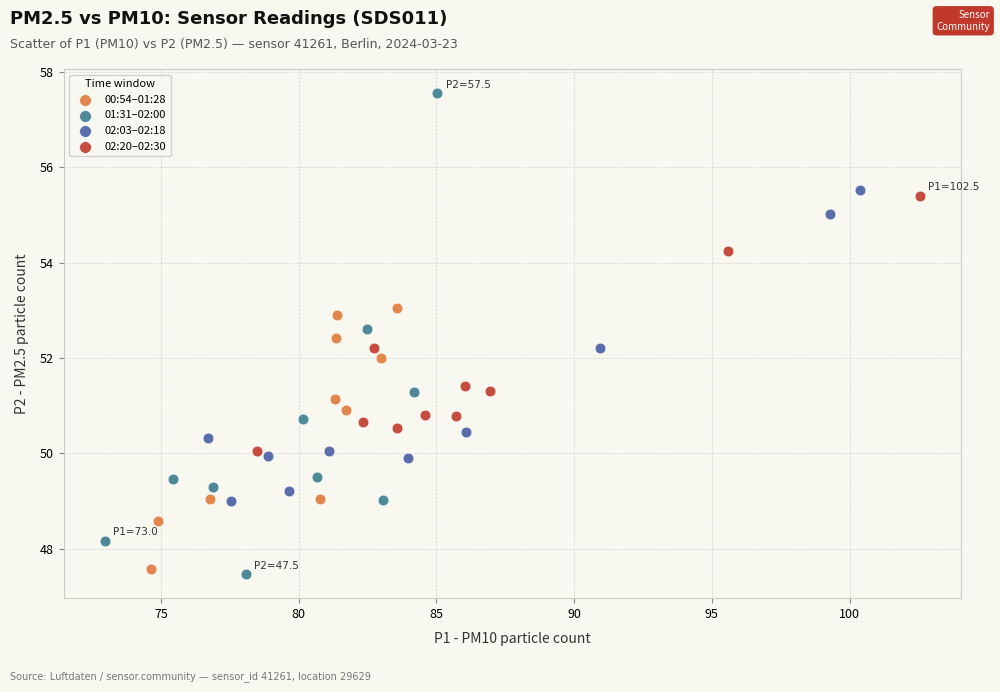

Which series reaches the maximum Y coordinate?

01:31–02:00